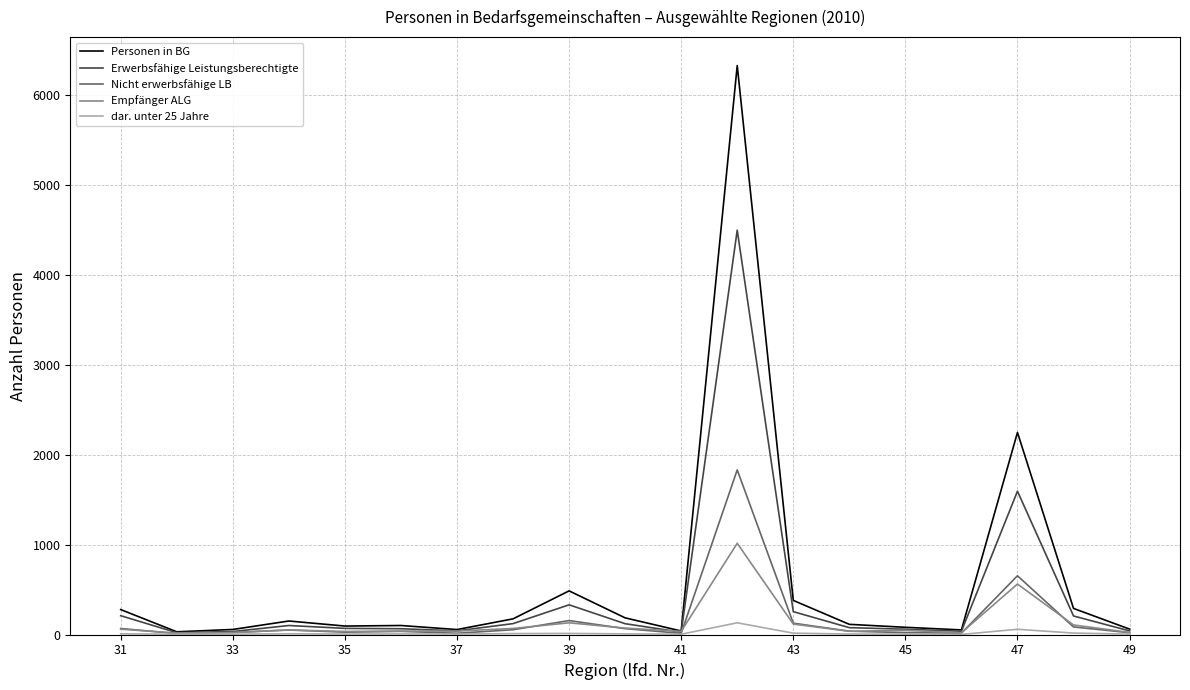

What are all the series names shown in the legend?

Personen in BG, Erwerbsfähige Leistungsberechtigte, Nicht erwerbsfähige LB, Empfänger ALG, dar. unter 25 Jahre